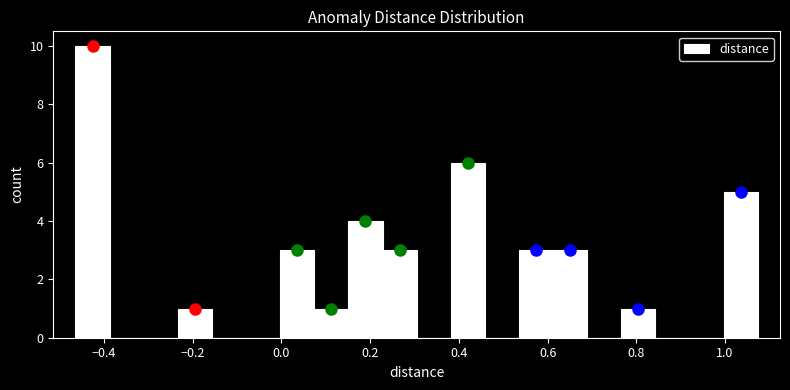

Around what value on the x-axis is the tallest bar? Give the approximate position of its centre, as read against the axis.

-0.42